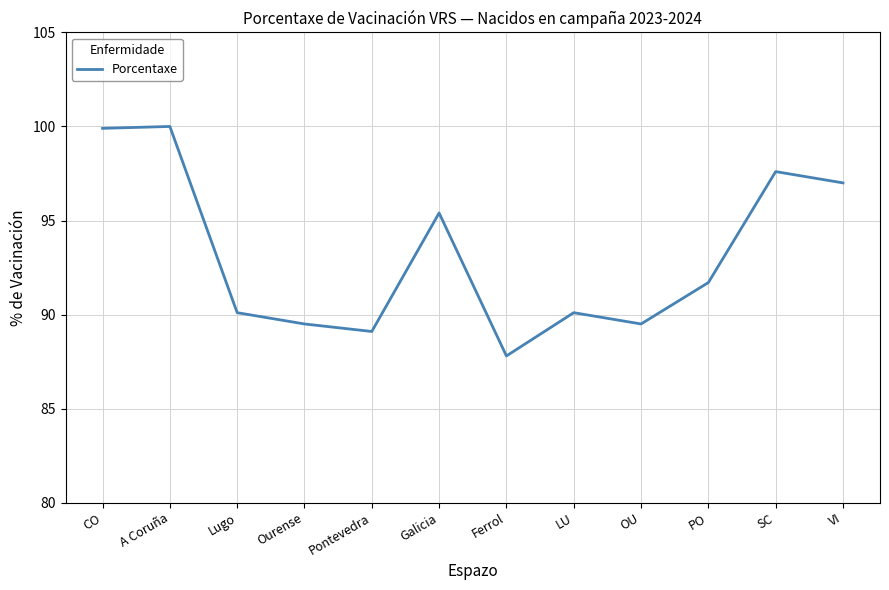

Where does the data first go above 91?

CO